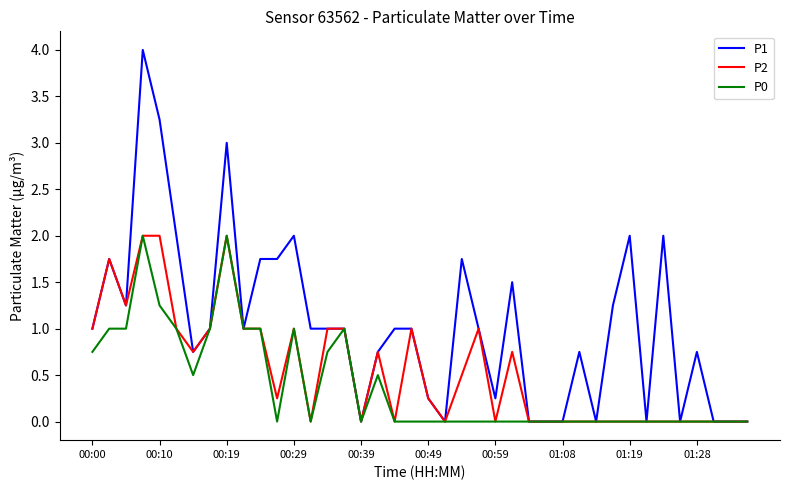

List the series in order of their overall mean, highest first.

P1, P2, P0